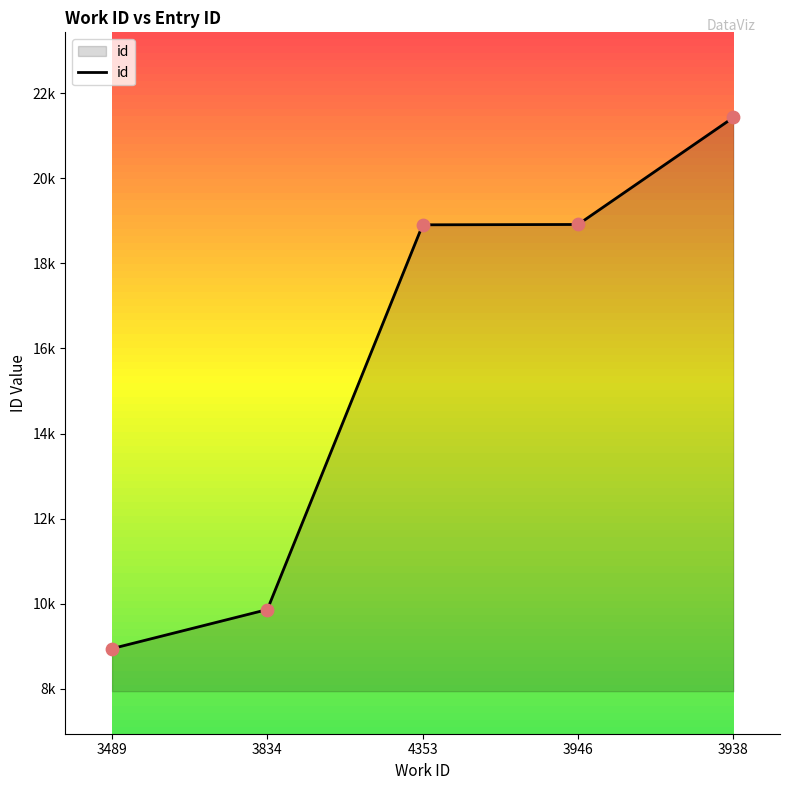

Which has a higher value, 3946 or 3938?

3938